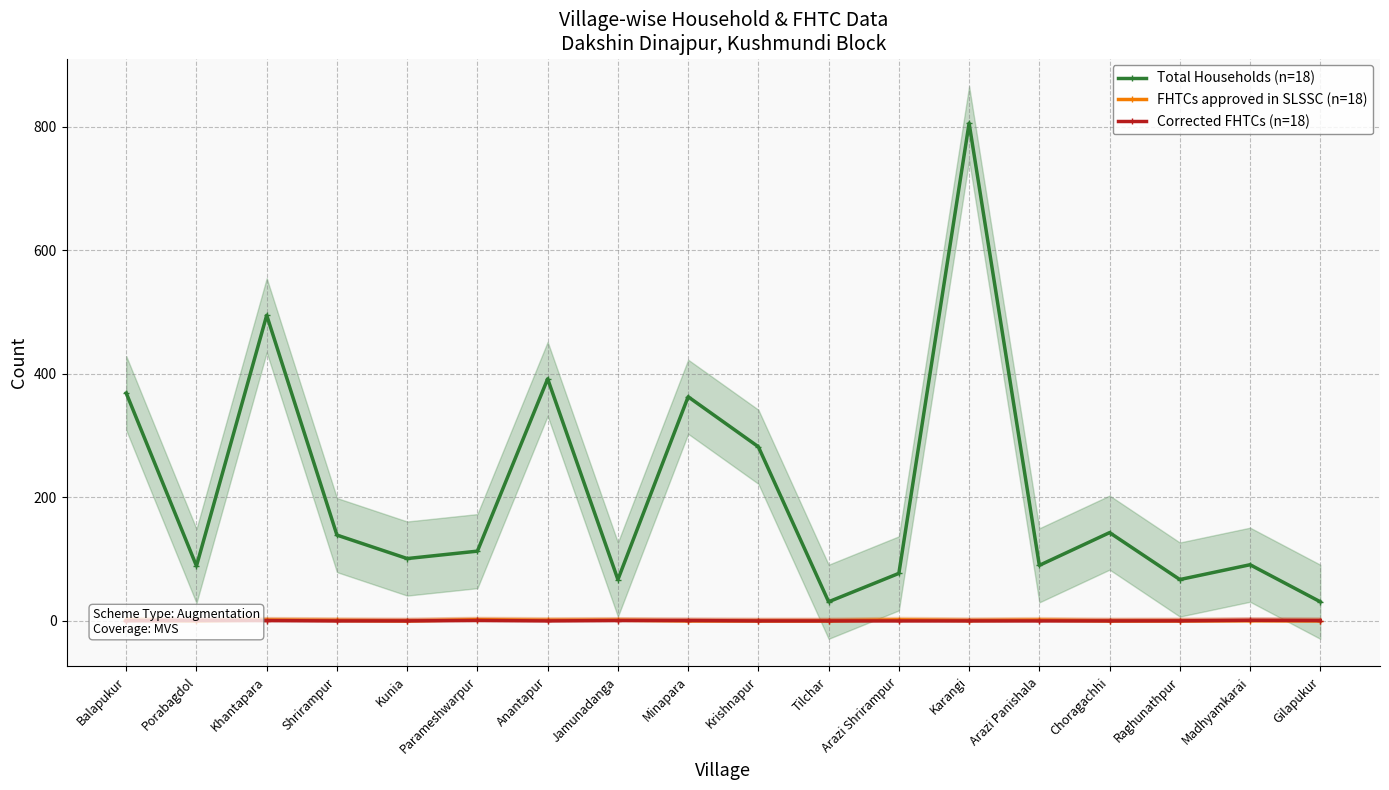

The value of Corrected FHTCs (n=18) at Madhyamkarai is 1.4. True or false?

False